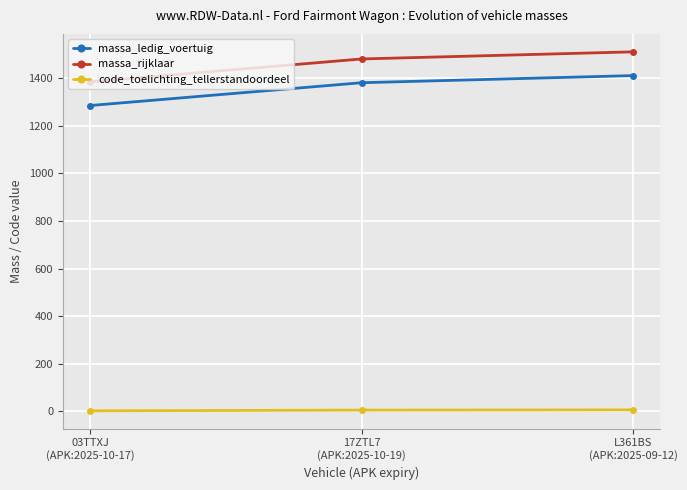

How many lines are shown in the chart?

3